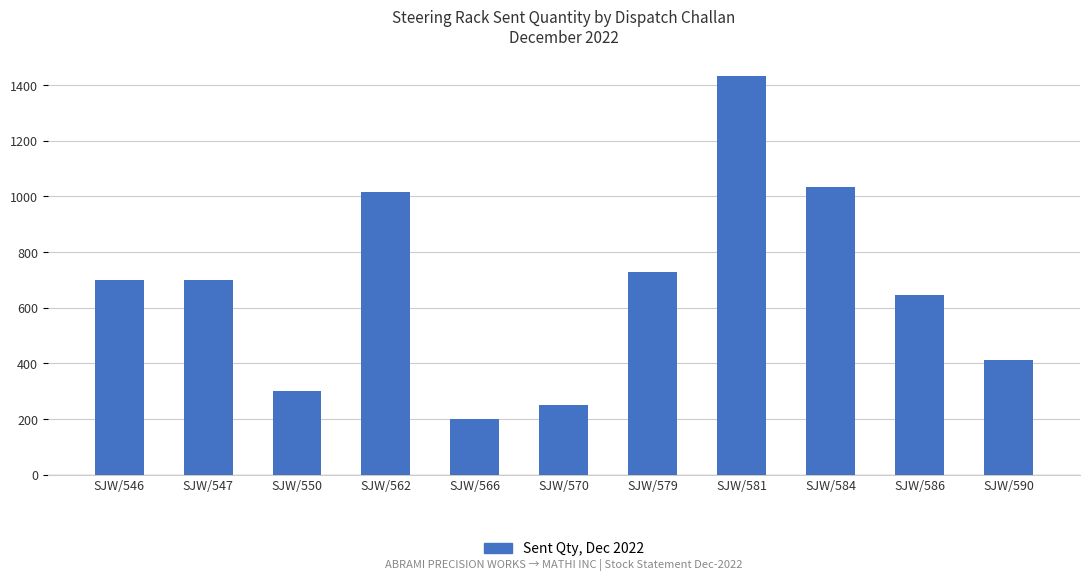

Read the value at SJW/562, to the nearest 10.

1020